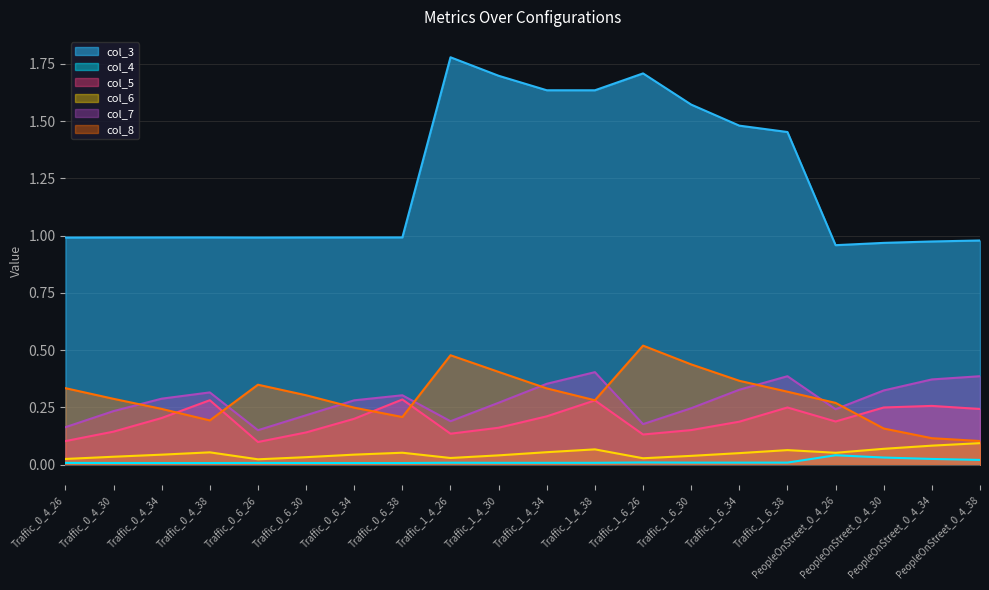

How many lines are shown in the chart?

6